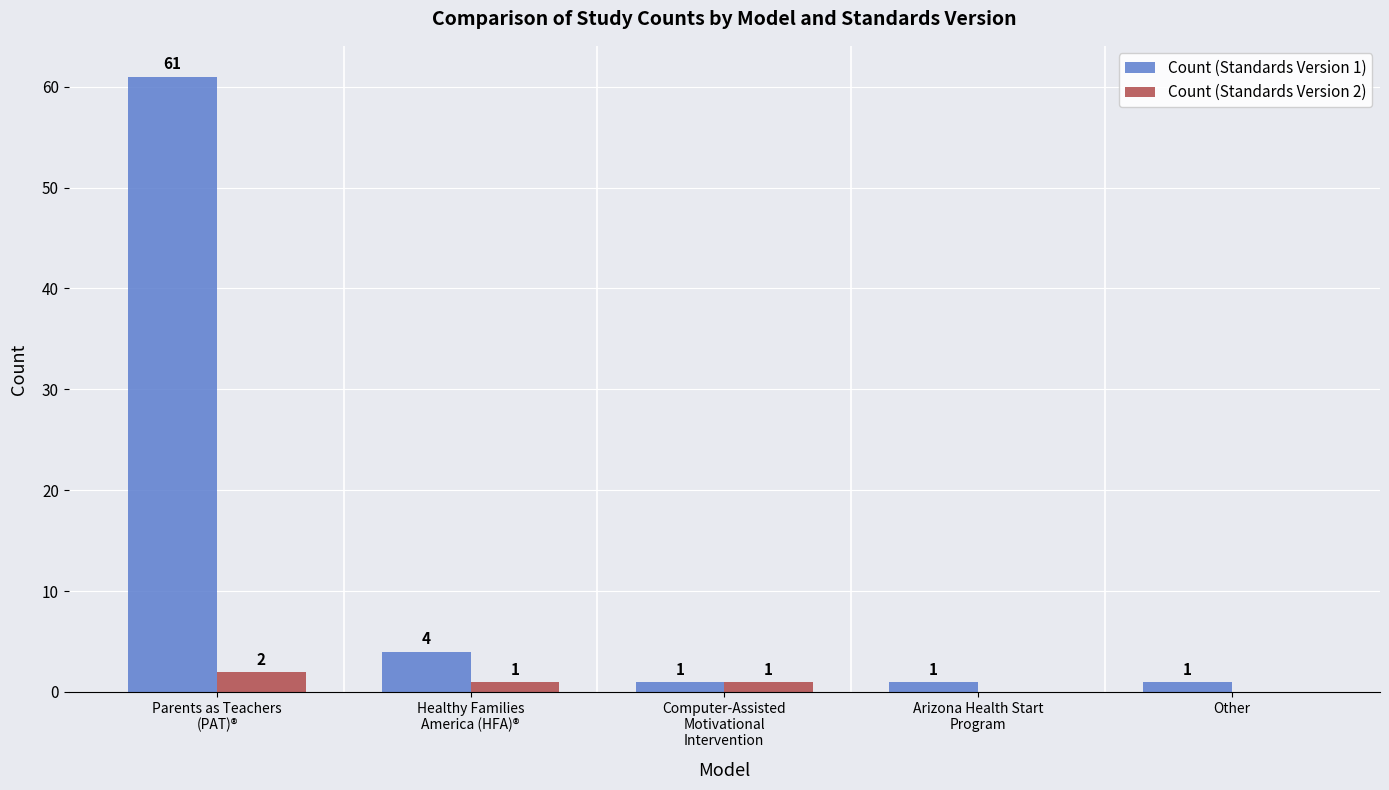

What is the sum of all Count (Standards Version 2) values?

4